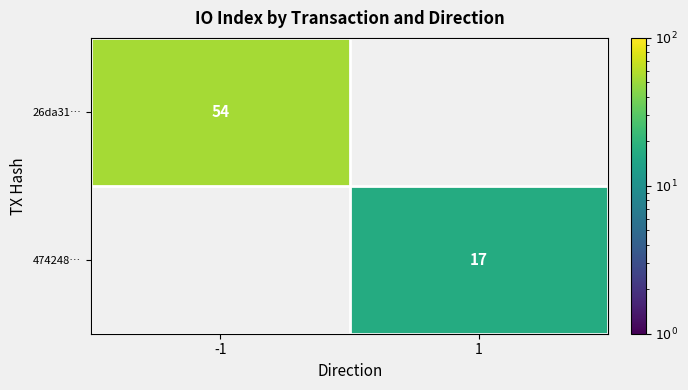

Count the number of data series in this chart.

2